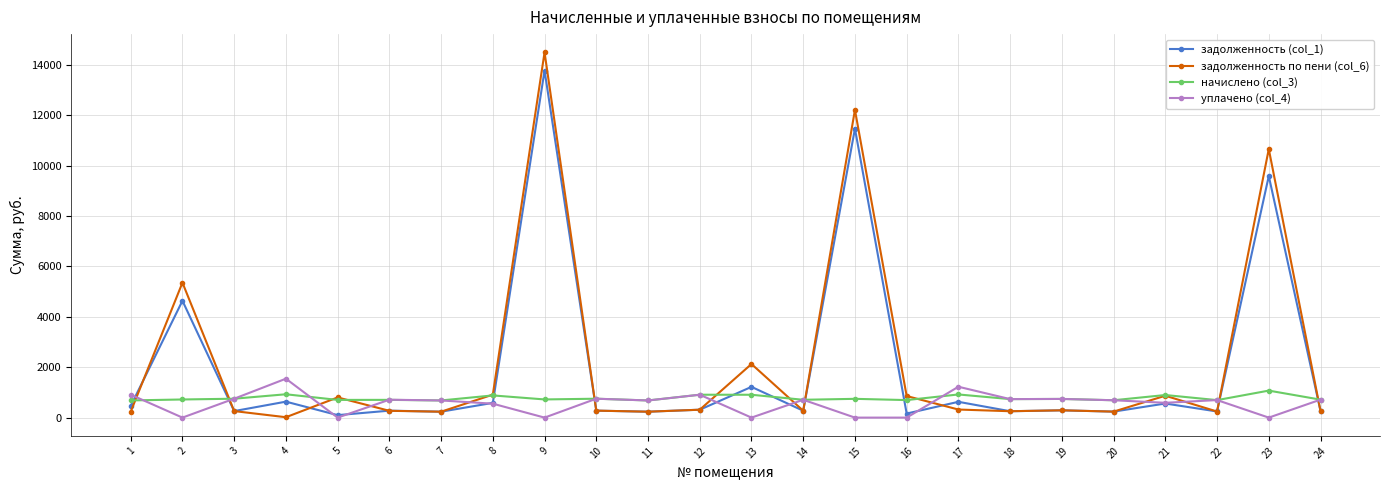

True or false: задолженность по пени (col_6) has more than 2 points higher than both neighbors.

True